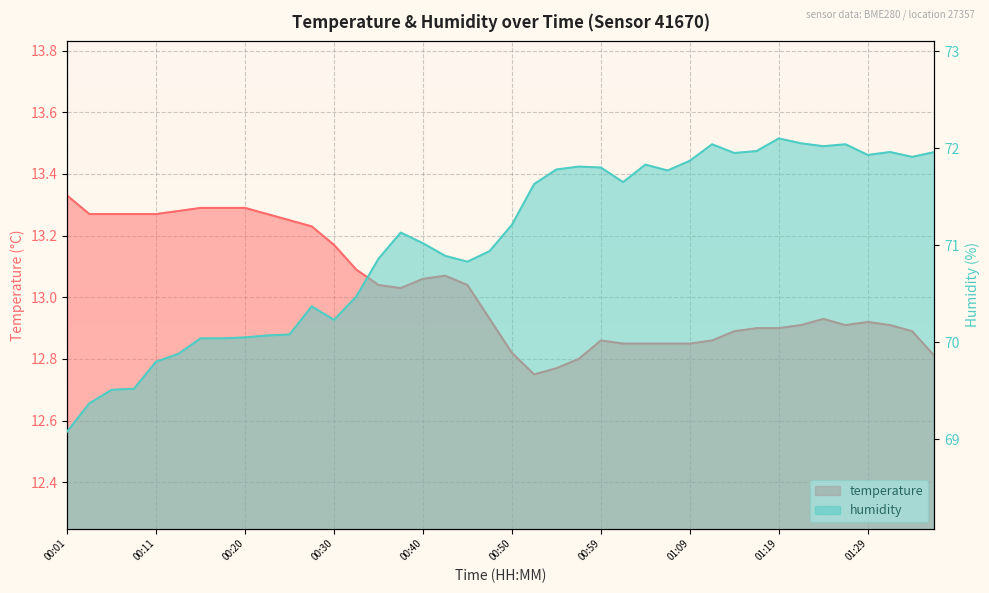

In temperature, how many points are higher than both neighbors (excluding endpoints)?

4